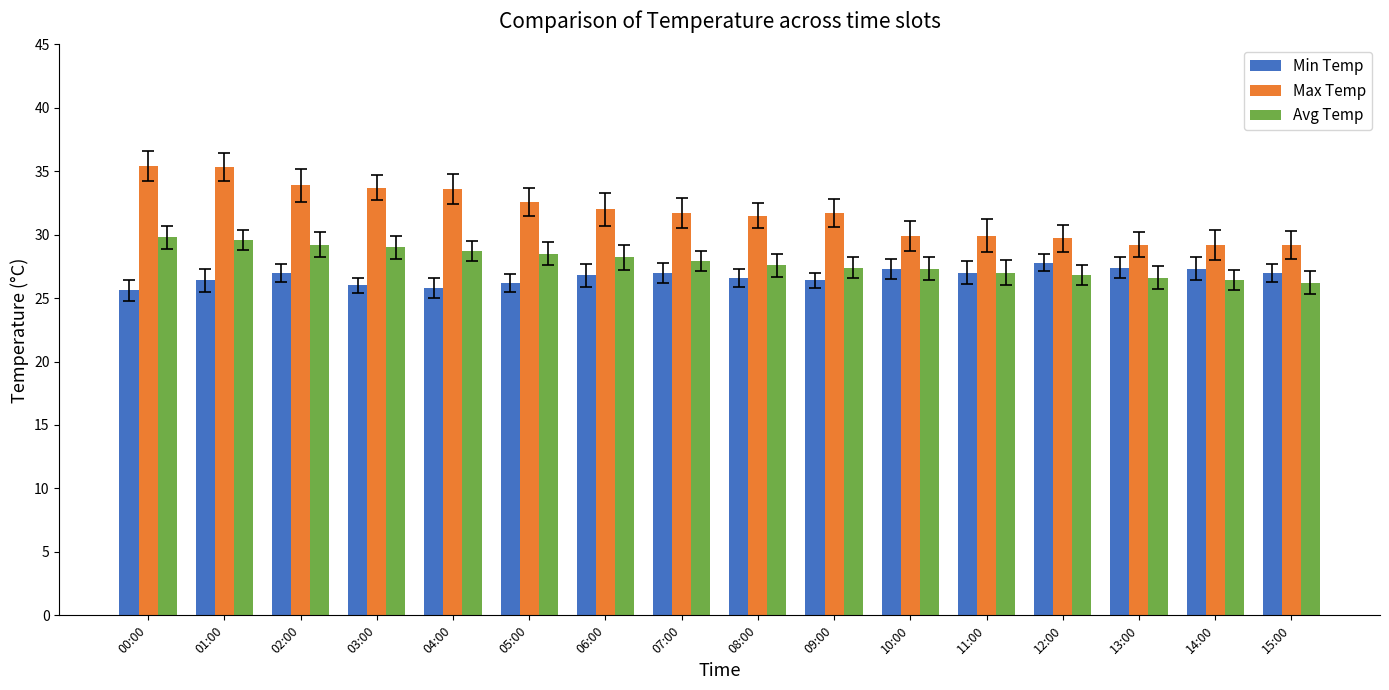

At which label does Max Temp first exceed 31?

00:00